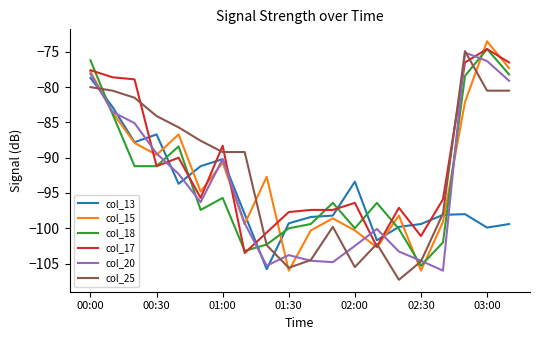

What is the minimum value for col_13?

-105.8